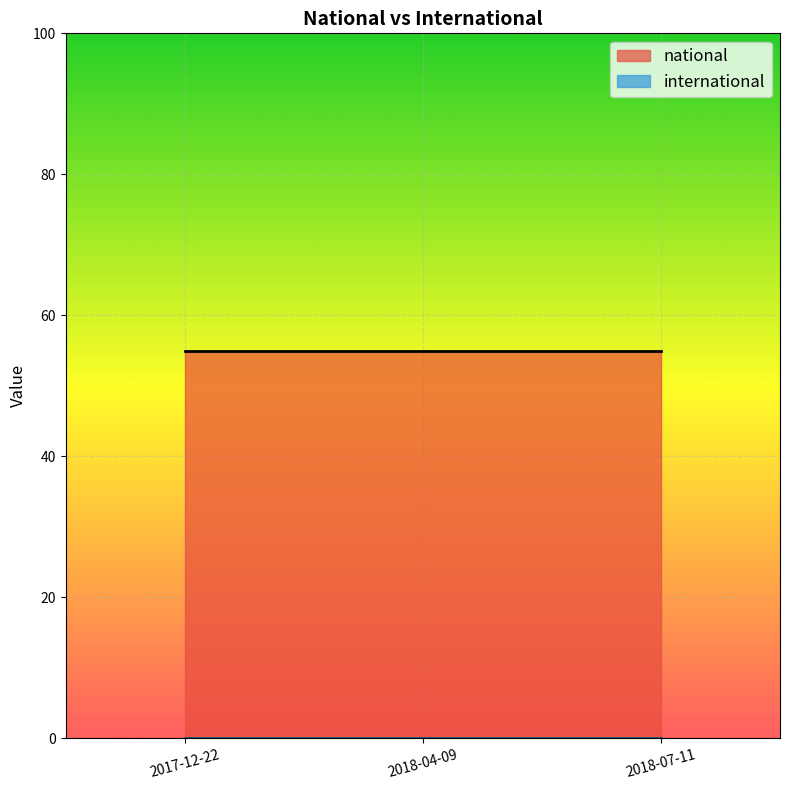

Which series changed the most between 2017-12-22 and 2018-04-09?

national